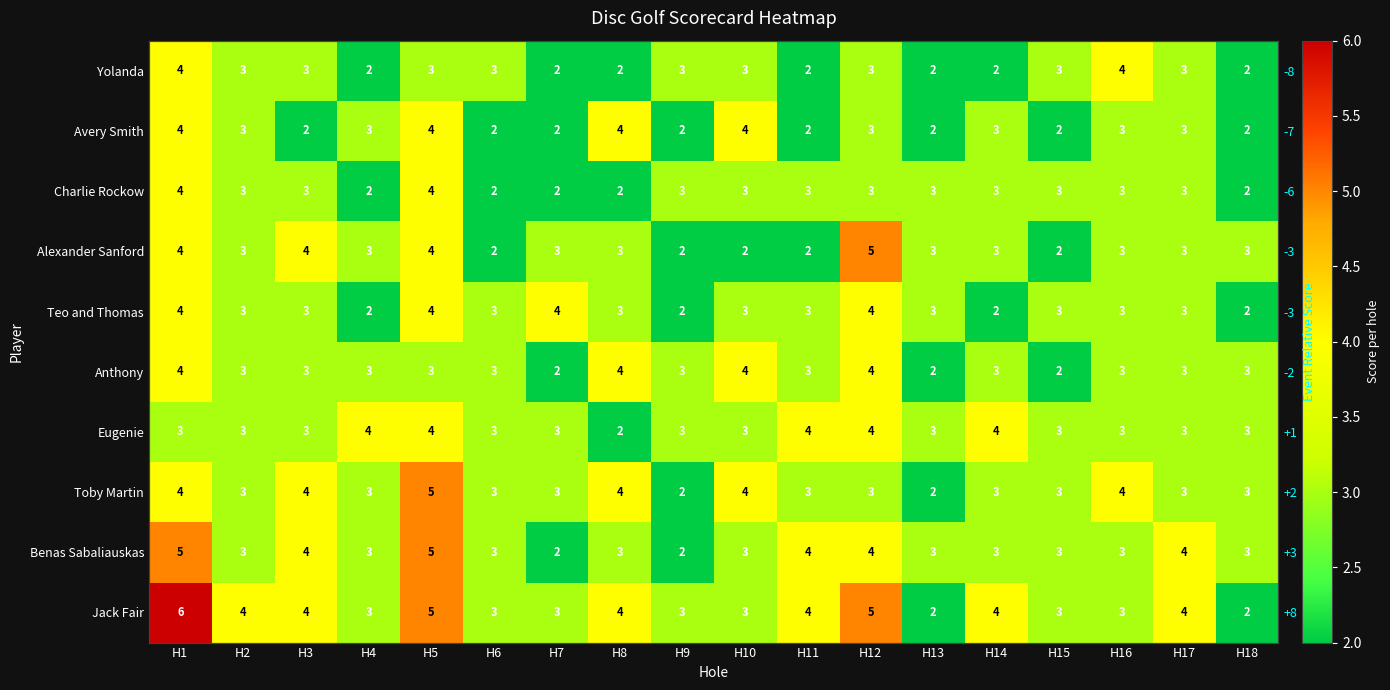

What is the minimum value for Jack Fair?

2